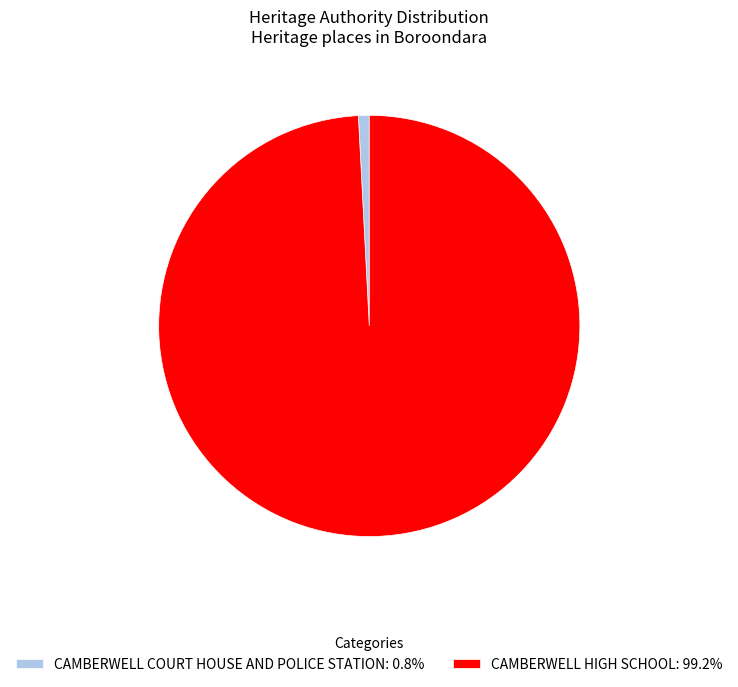

Is the sum of CAMBERWELL HIGH SCHOOL: 99.2% and CAMBERWELL COURT HOUSE AND POLICE STATION: 0.8% greater than half?

Yes